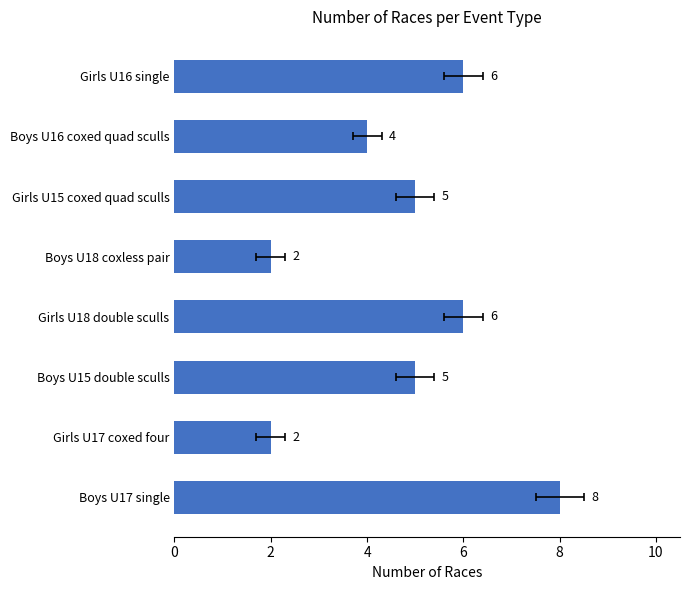

Count the number of values greater than 5.

3